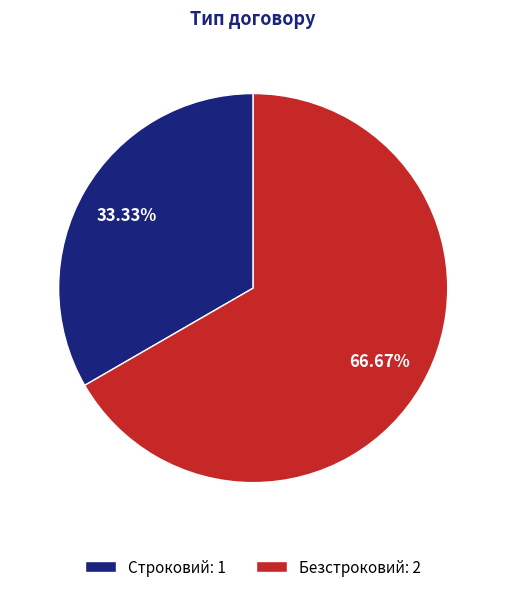

Which category has the smallest portion of the pie?

Строковий